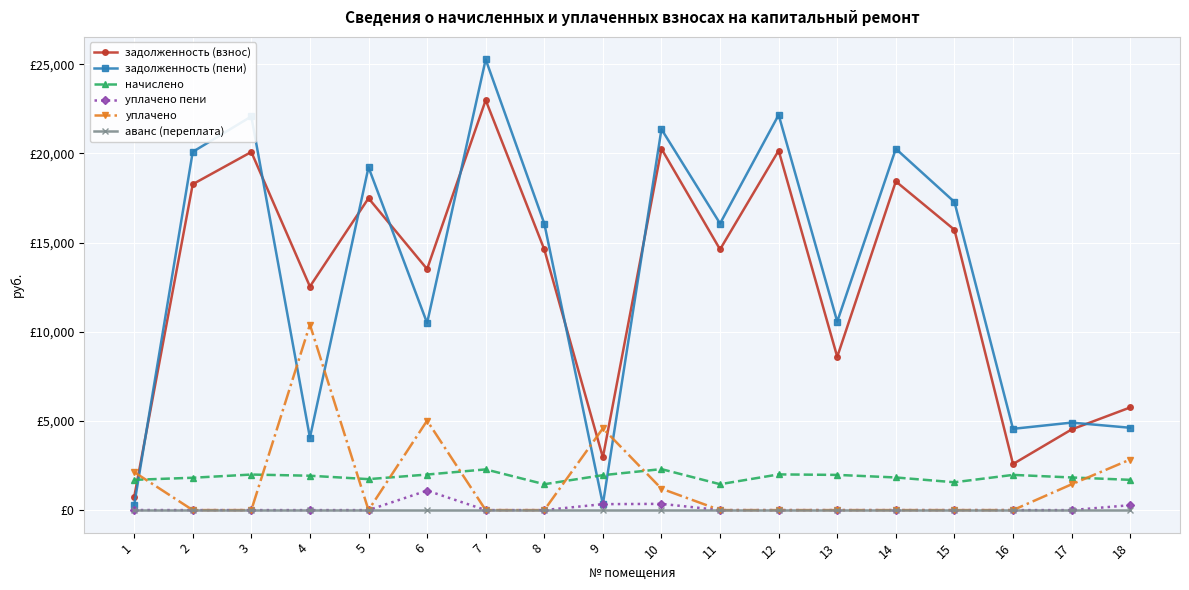

Rank the series by their maximum value, from lowest to highest.

аванс (переплата), уплачено пени, начислено, уплачено, задолженность (взнос), задолженность (пени)